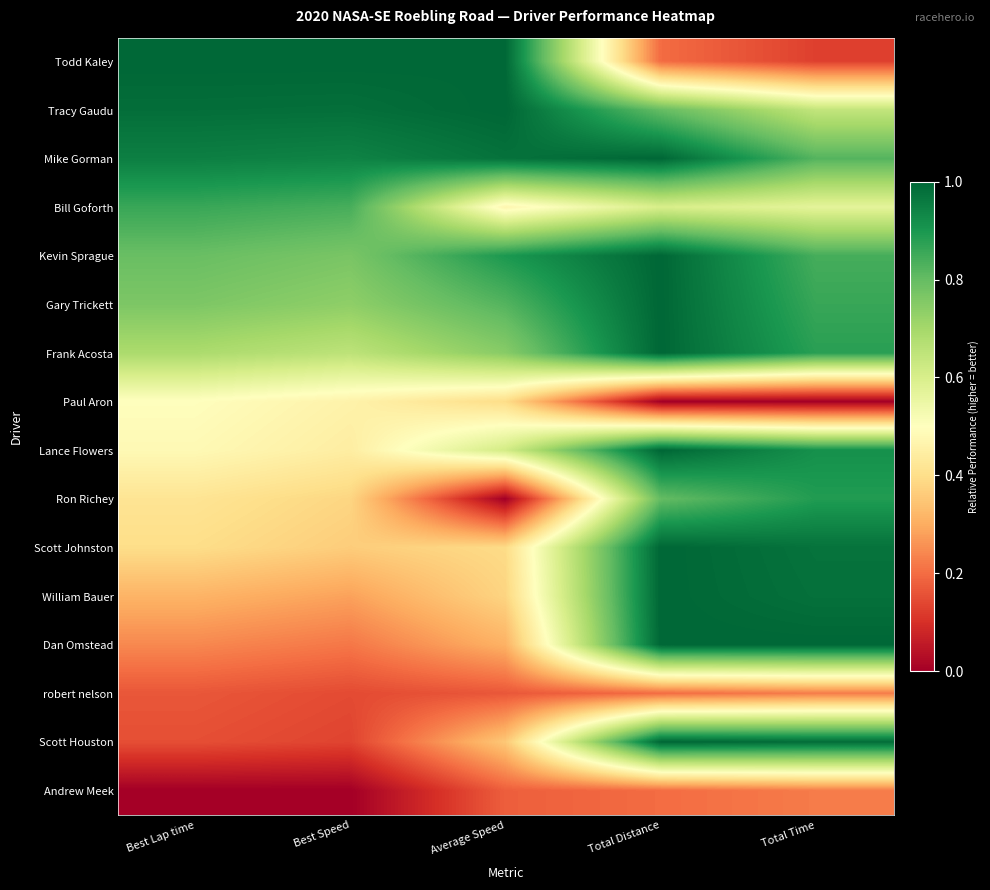

Rank the series at Total Distance from highest to lowest value.

Mike Gorman, Kevin Sprague, Gary Trickett, Frank Acosta, Lance Flowers, Scott Johnston, William Bauer, Dan Omstead, Scott Houston, Tracy Gaudu, Ron Richey, Bill Goforth, Todd Kaley, robert nelson, Andrew Meek, Paul Aron